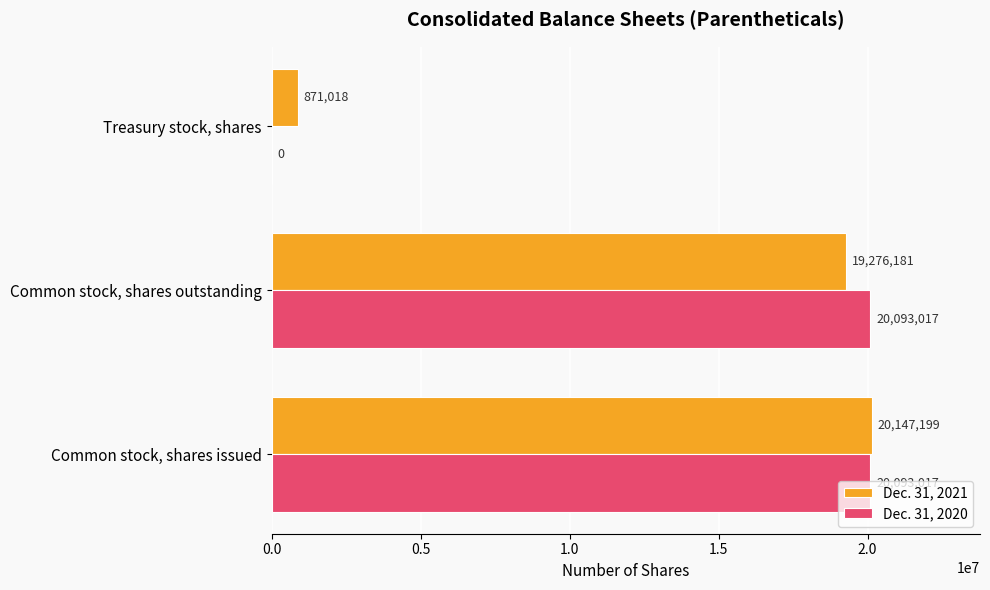

What are all the series names shown in the legend?

Dec. 31, 2021, Dec. 31, 2020